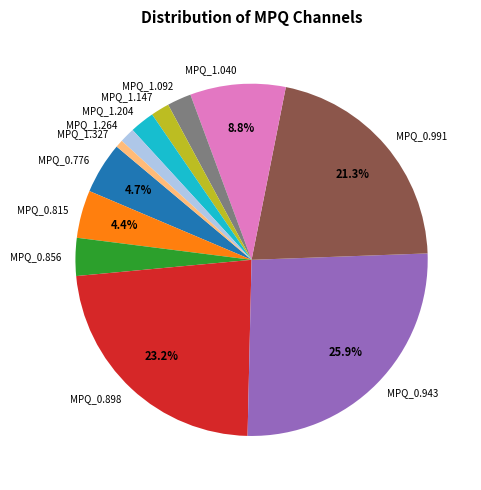

Which category has the smallest portion of the pie?

MPQ_1.327